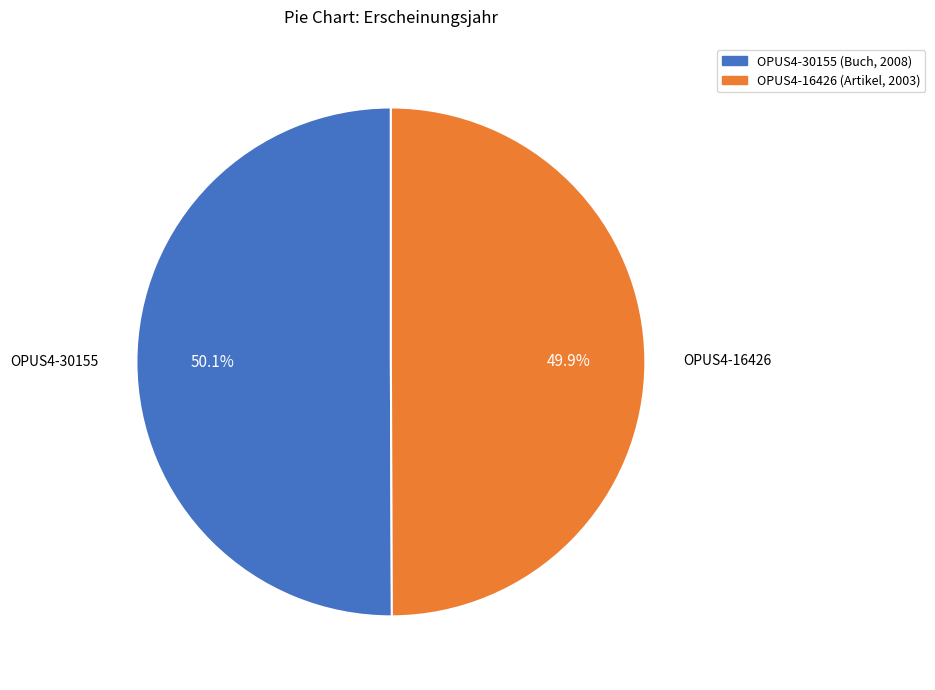

What percentage is the OPUS4-30155 (Buch, 2008) slice, to the nearest percent?

50%